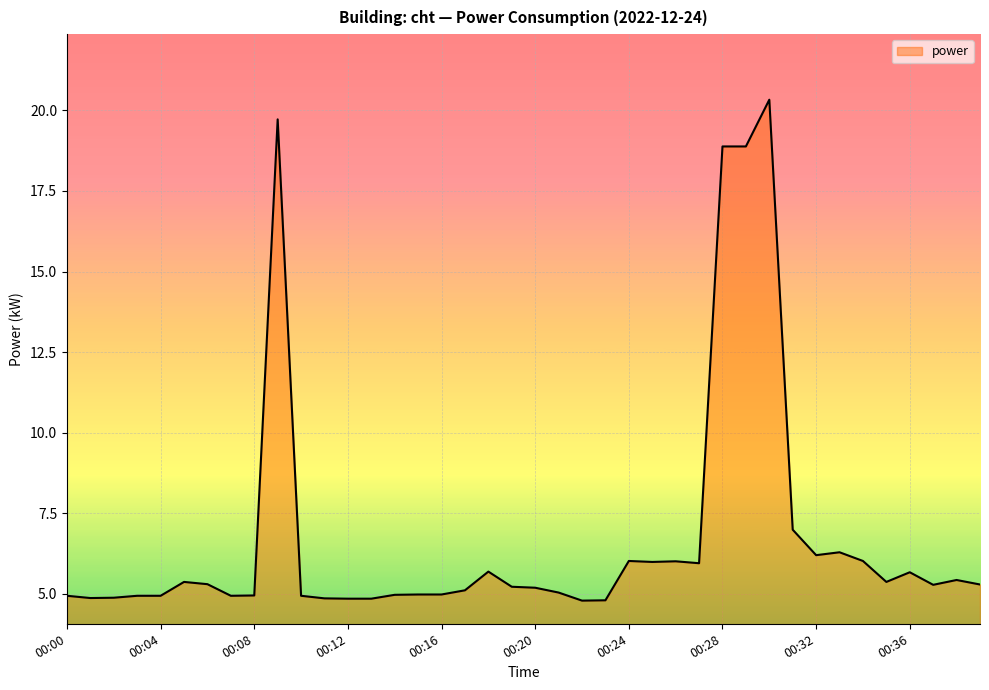

What is the smallest value displayed?

4.8